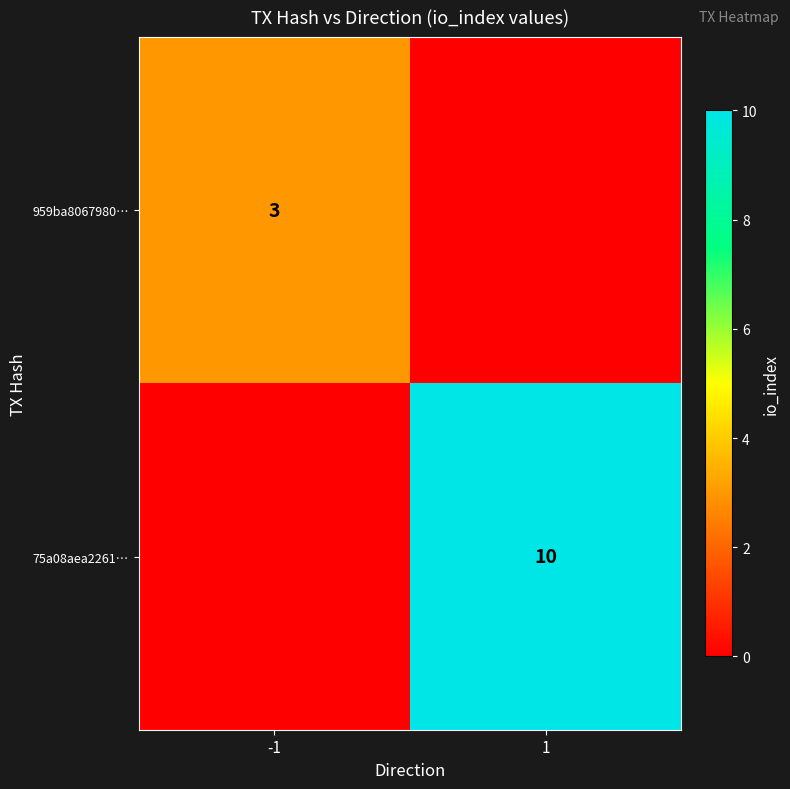

Is it true that 959ba8067980… equals 5 at -1?

False